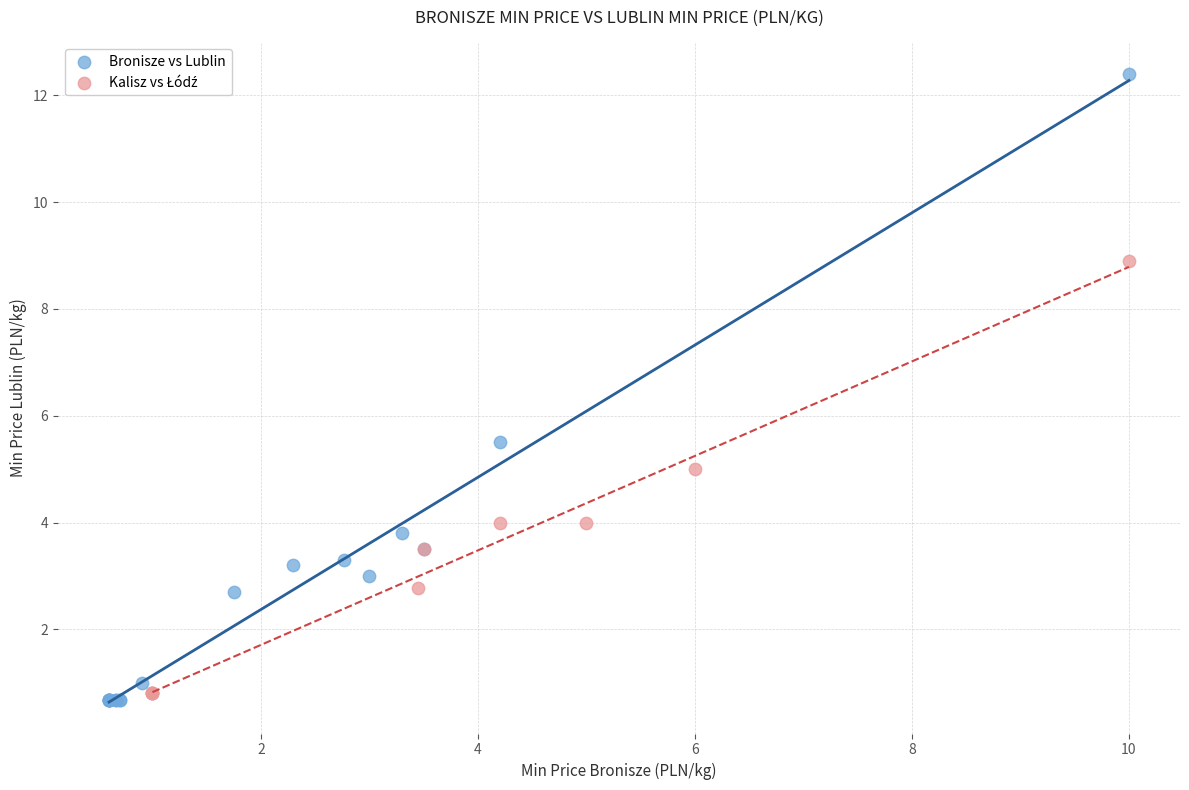

Which series has the widest spread of Y values?

Bronisze vs Lublin